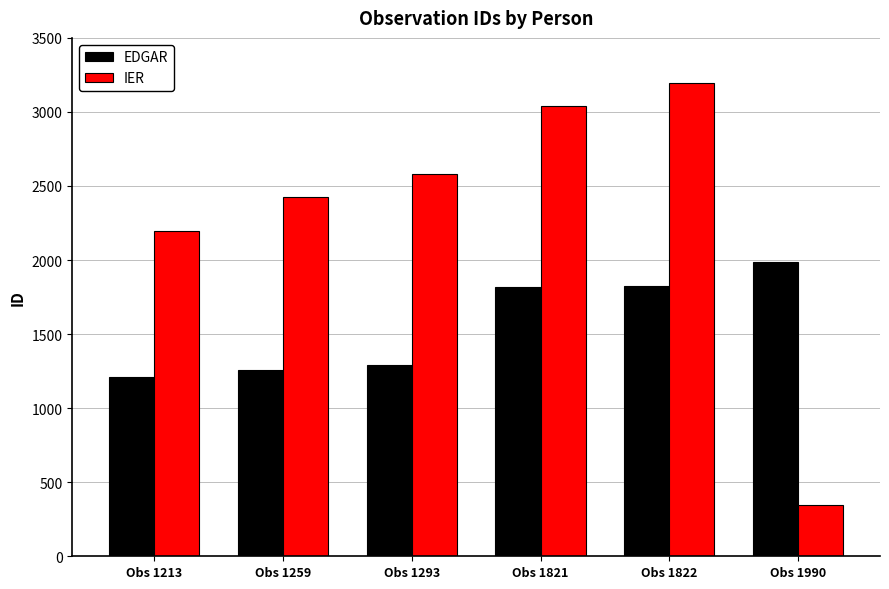

At how many categories does at least one series exceed 1240?

6